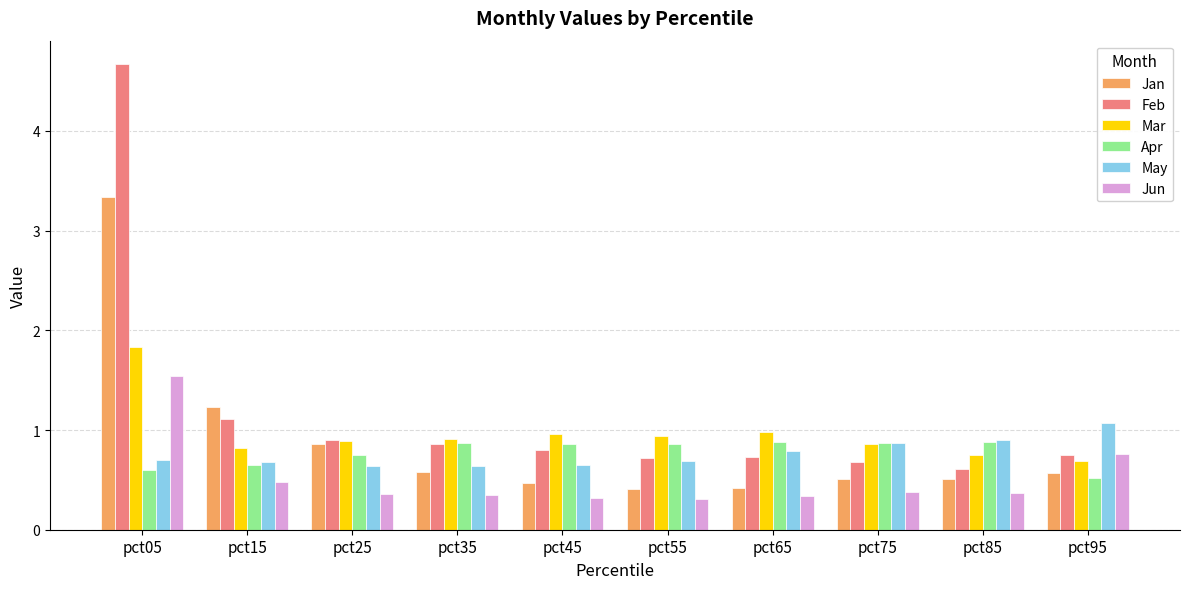

True or false: Feb has a value of 0.3 at pct75.

False